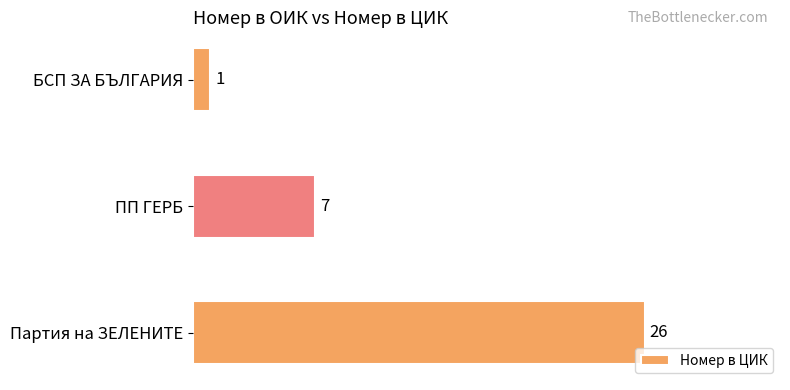

Are the bars horizontal?

Yes